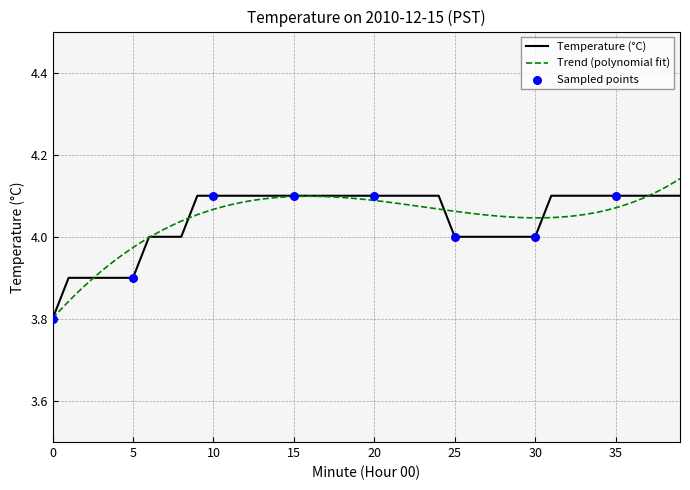

Between 39 and 25, which is larger?

39